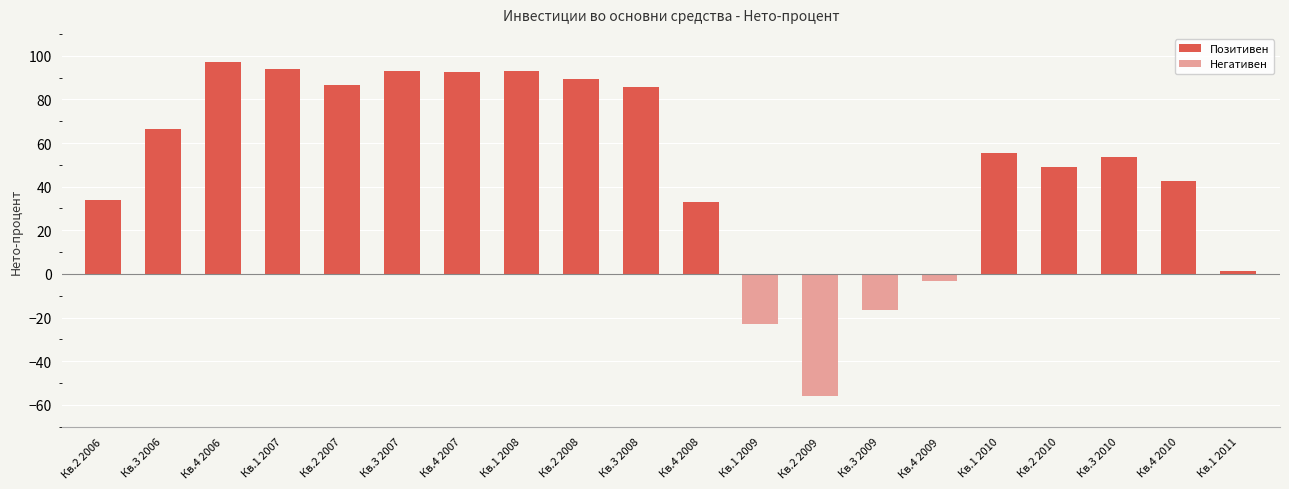

How many values are above zero?

16